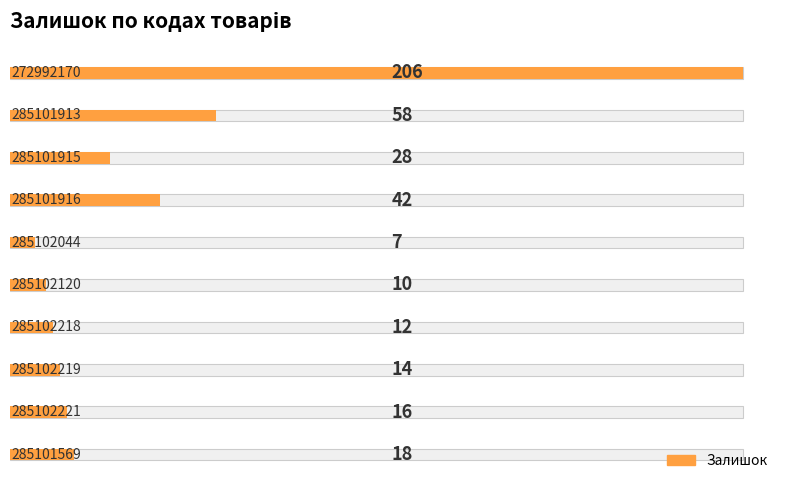

How many values exceed 18?

4